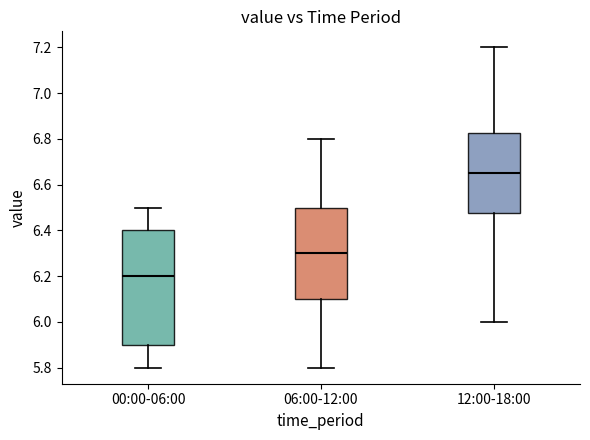

Where does the lower whisker of the box for 00:00-06:00 end on the y-axis? The values are not printed on the chart, so give them approximately, as read against the axis.

5.80